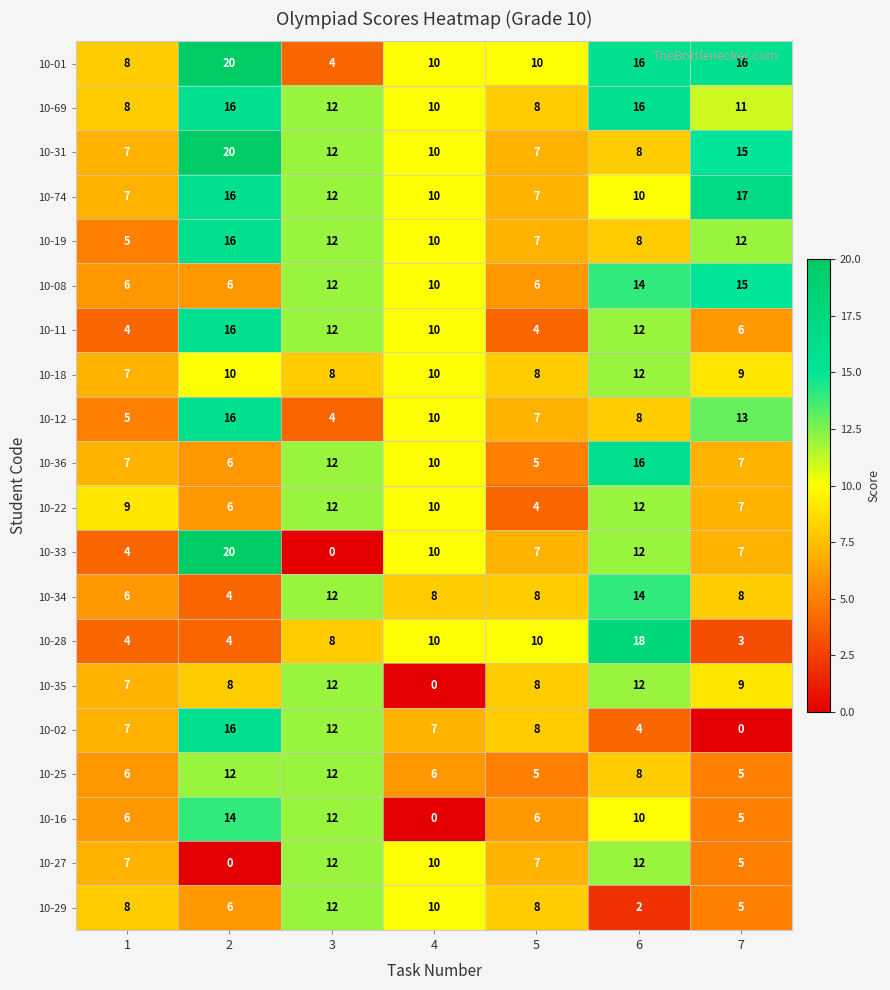

Which series has the widest spread of values?

10-33